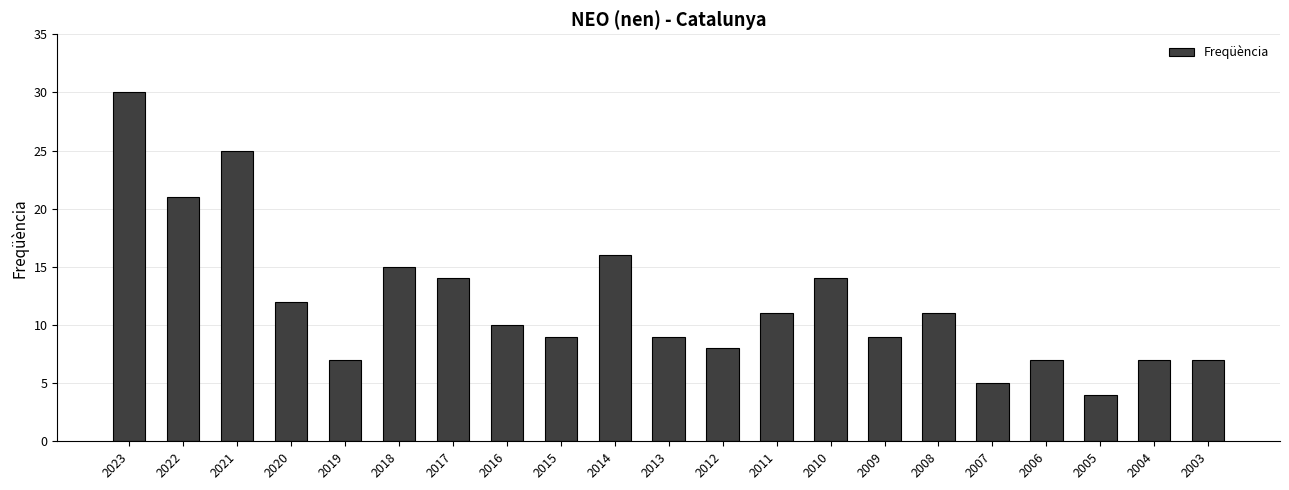

Reading left to right, what are all the values shown in this chart?

2023=30	2022=21	2021=25	2020=12	2019=7	2018=15	2017=14	2016=10	2015=9	2014=16	2013=9	2012=8	2011=11	2010=14	2009=9	2008=11	2007=5	2006=7	2005=4	2004=7	2003=7